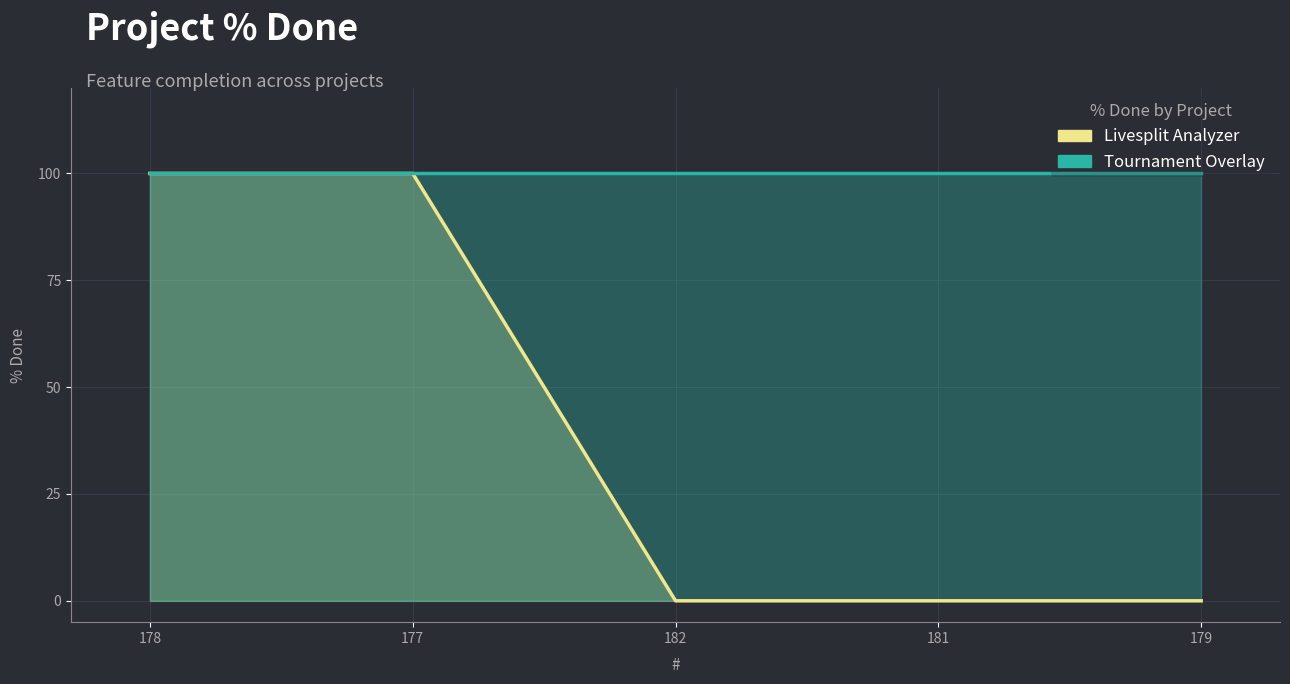

Rank the categories by Tournament Overlay value from highest to lowest.

178, 177, 182, 181, 179